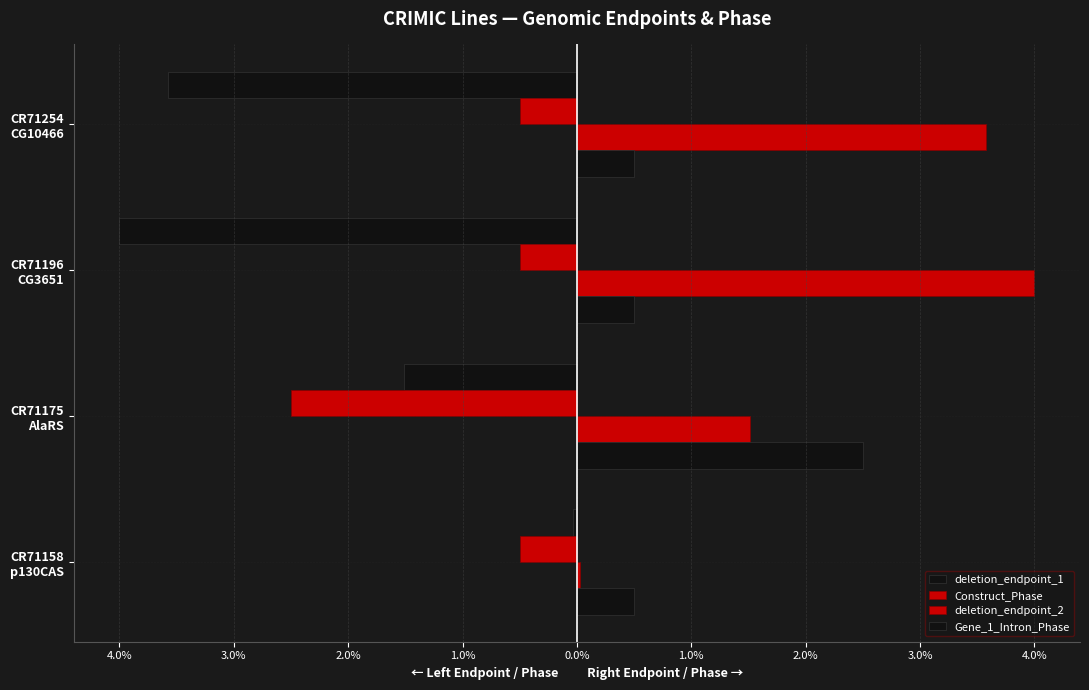

Reading right to left, transcribe all the data shown in this chart.

deletion_endpoint_1: -3.6	-4.0	-1.5	-0.0
Construct_Phase: -0.5	-0.5	-2.5	-0.5
deletion_endpoint_2: 3.6	4.0	1.5	0.0
Gene_1_Intron_Phase: 0.5	0.5	2.5	0.5